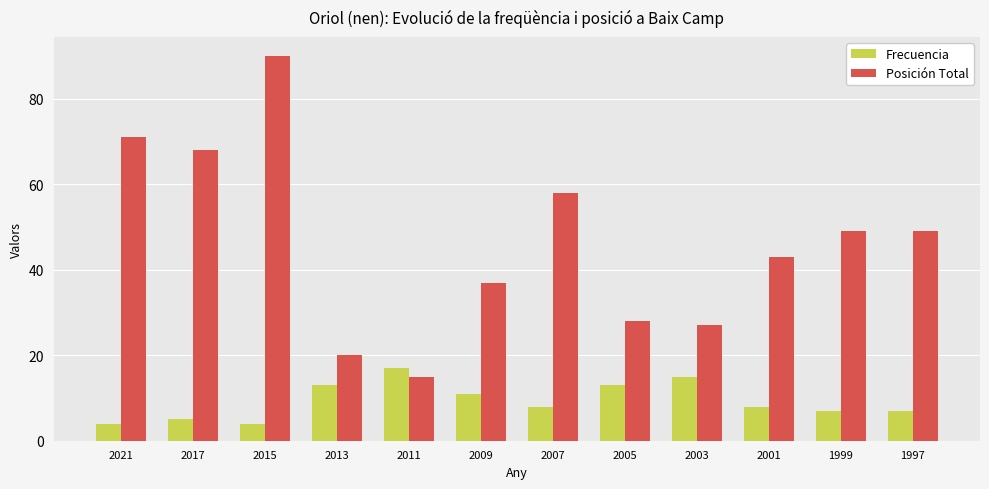

Which series has the widest spread of values?

Posición Total